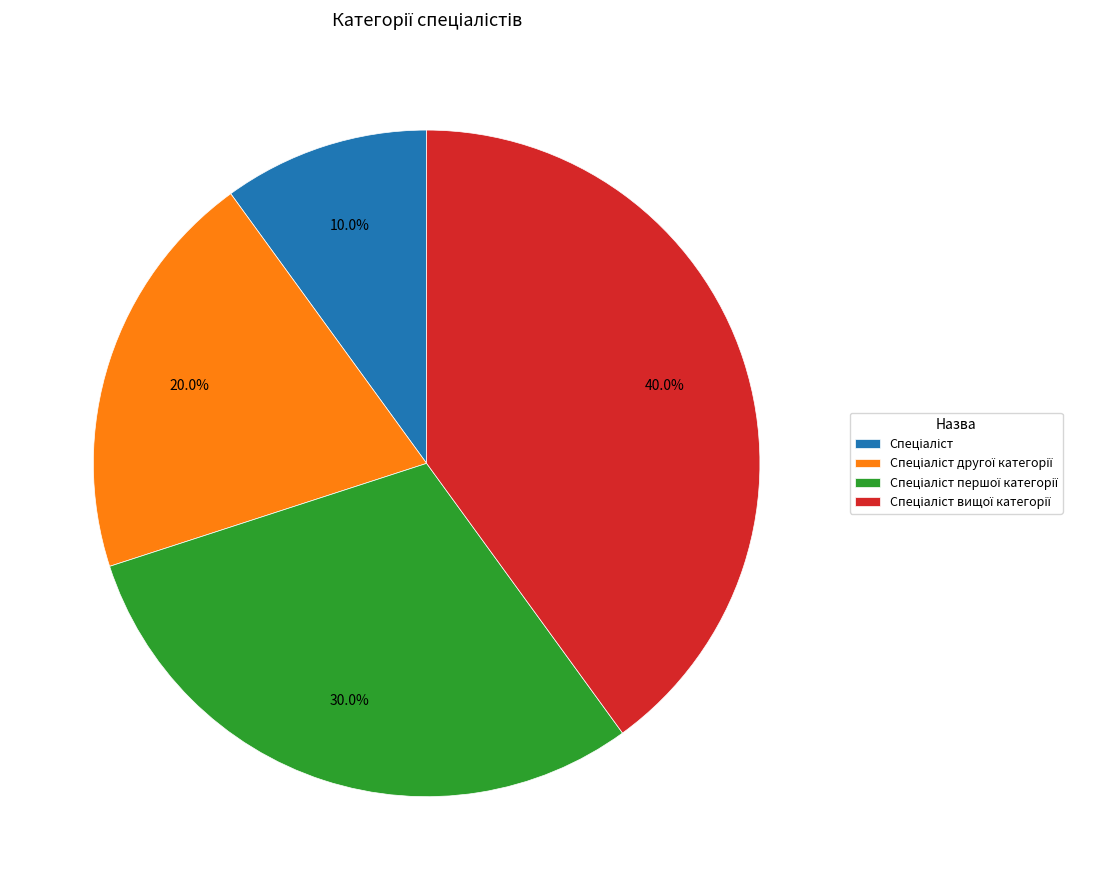

Is there a majority slice in this chart?

No